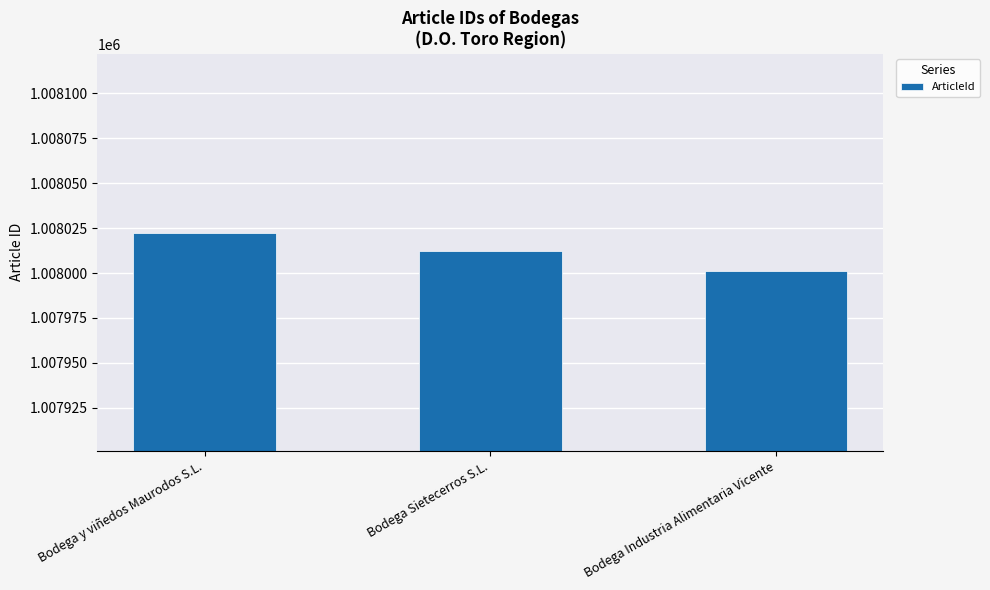

What is the greatest value displayed?

1008022